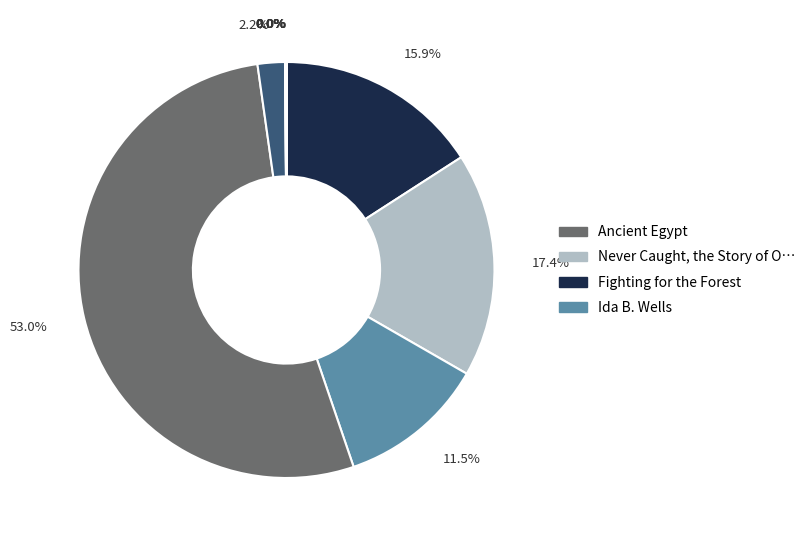

How many slices are in this pie chart?

10